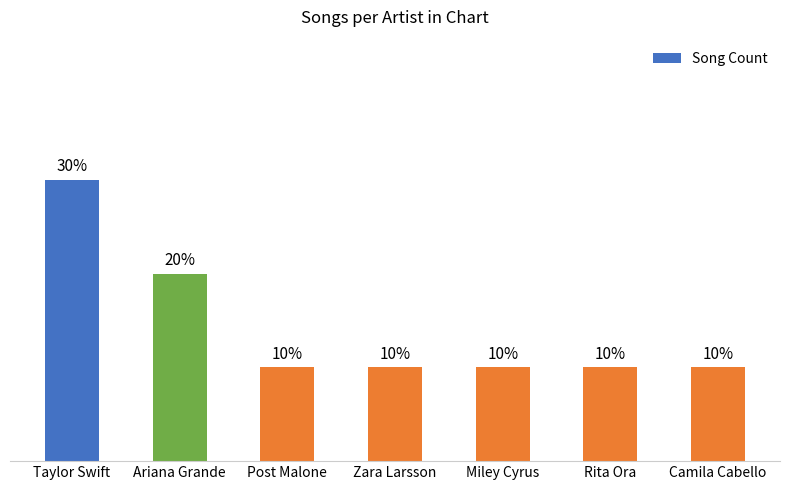

Are the bars horizontal?

No